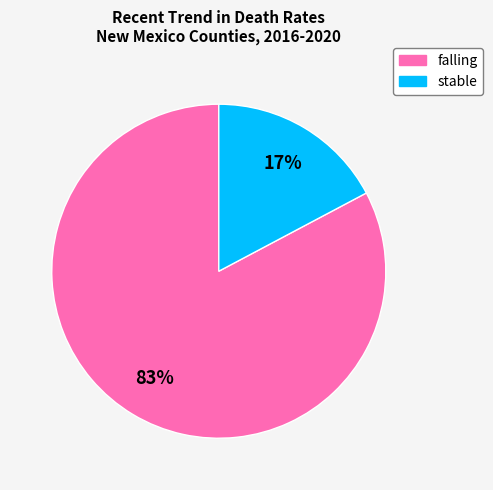

How many segments does this pie chart have?

2